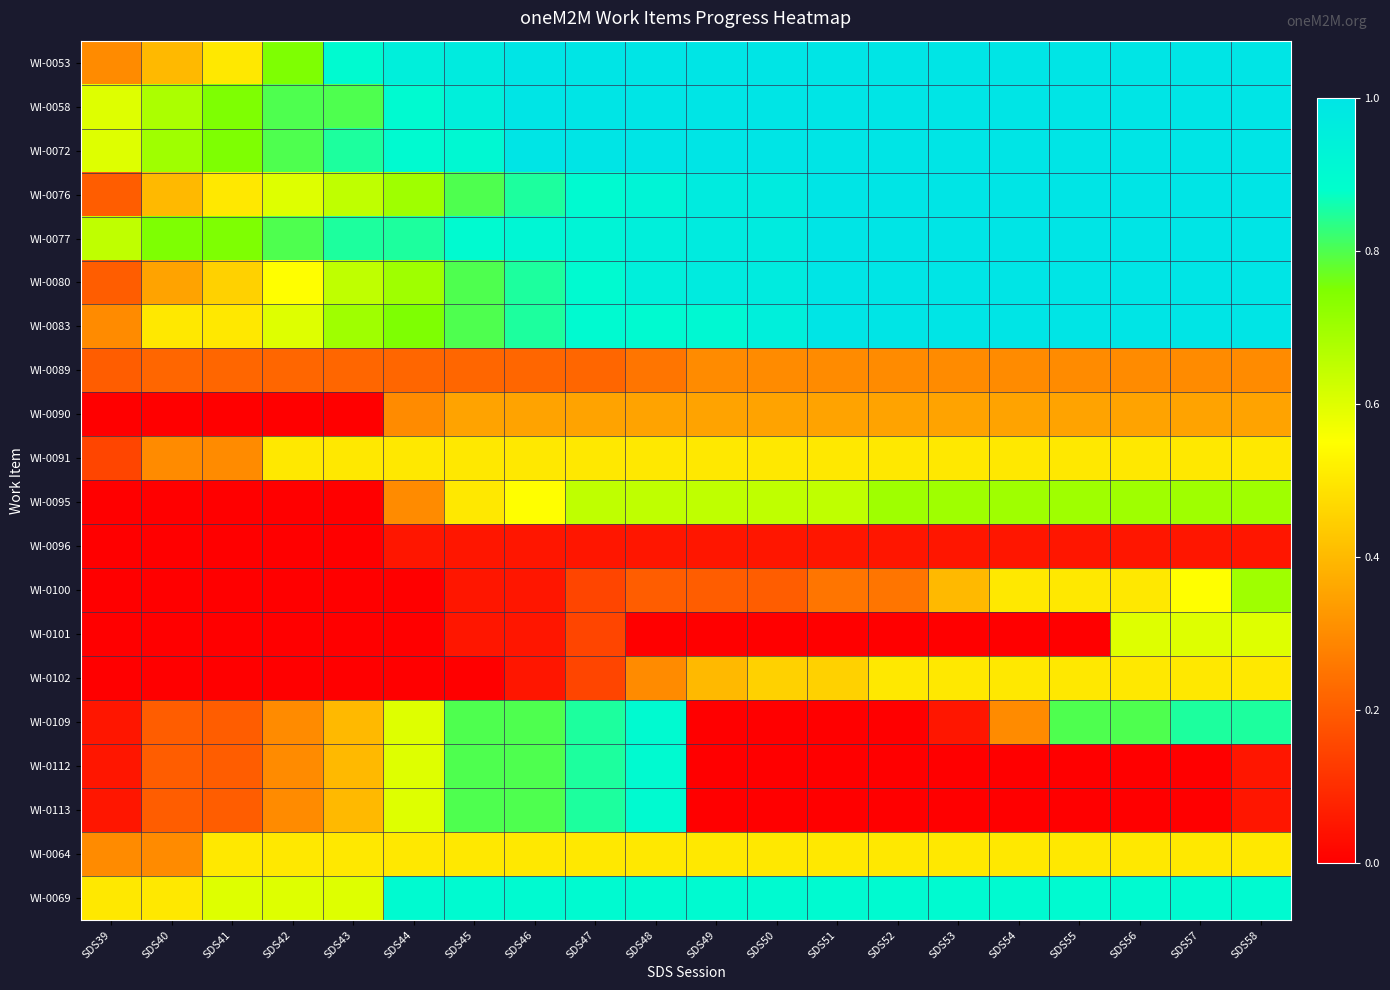

Rank the series by their maximum value, from highest to lowest.

WI-0053, WI-0058, WI-0072, WI-0076, WI-0077, WI-0080, WI-0083, WI-0109, WI-0112, WI-0113, WI-0069, WI-0095, WI-0100, WI-0101, WI-0091, WI-0102, WI-0064, WI-0090, WI-0089, WI-0096